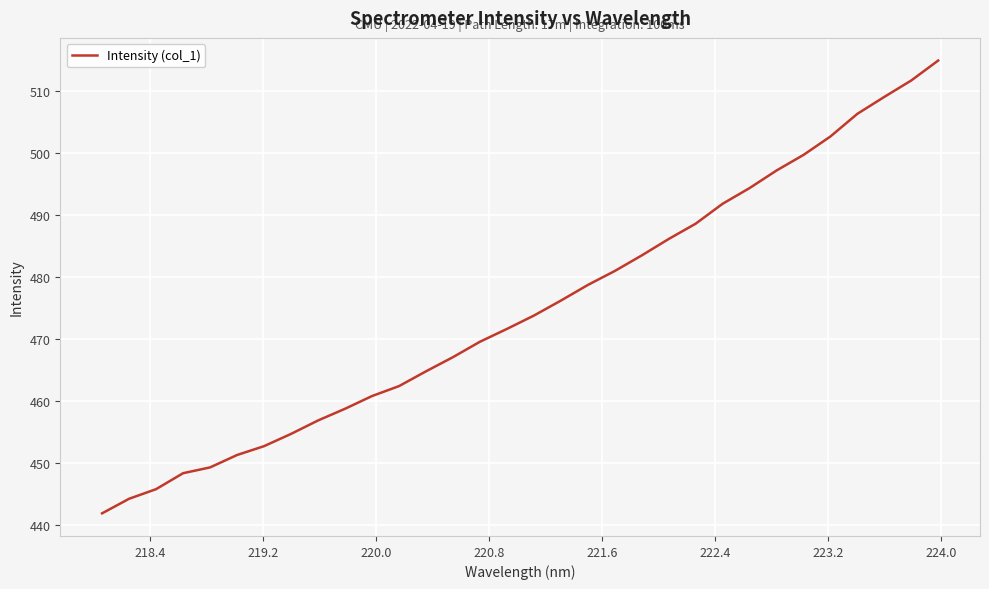

What is the difference between the maximum and minimum values?

73.0